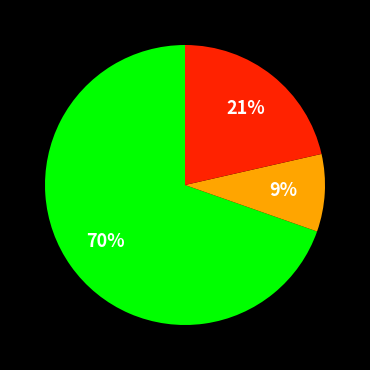

To the nearest percent, what is the average slice percentage?

33%